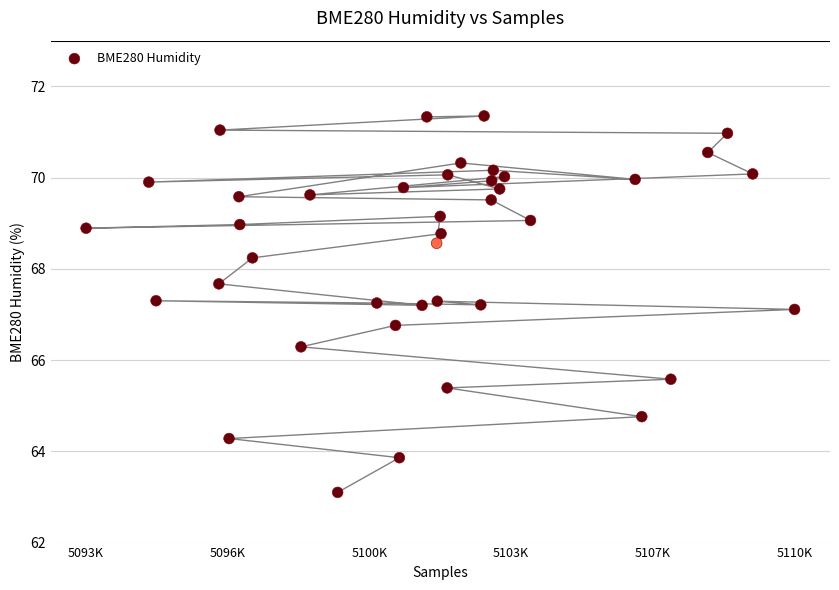

What is the range of X values (max minus min)?

17361.0